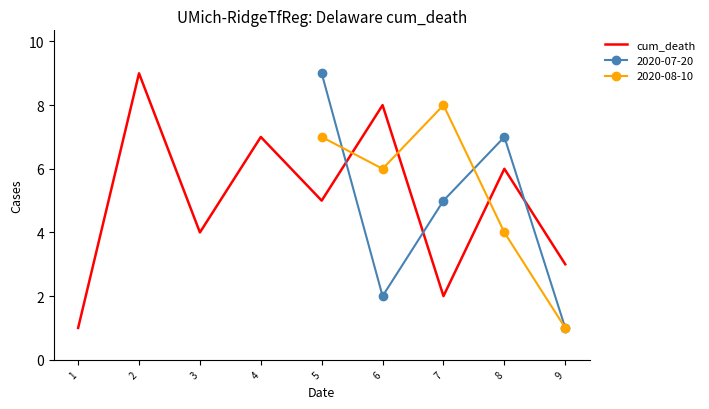

What is the difference between the maximum and minimum values?

8